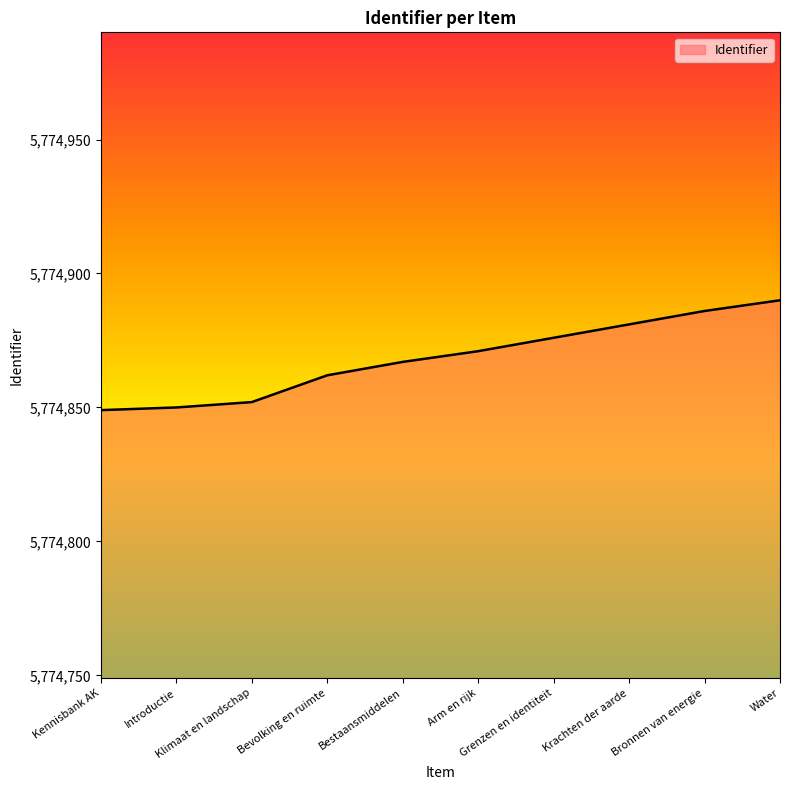

Reading left to right, what are all the values shown in this chart?

5774849	5774850	5774852	5774862	5774867	5774871	5774876	5774881	5774886	5774890